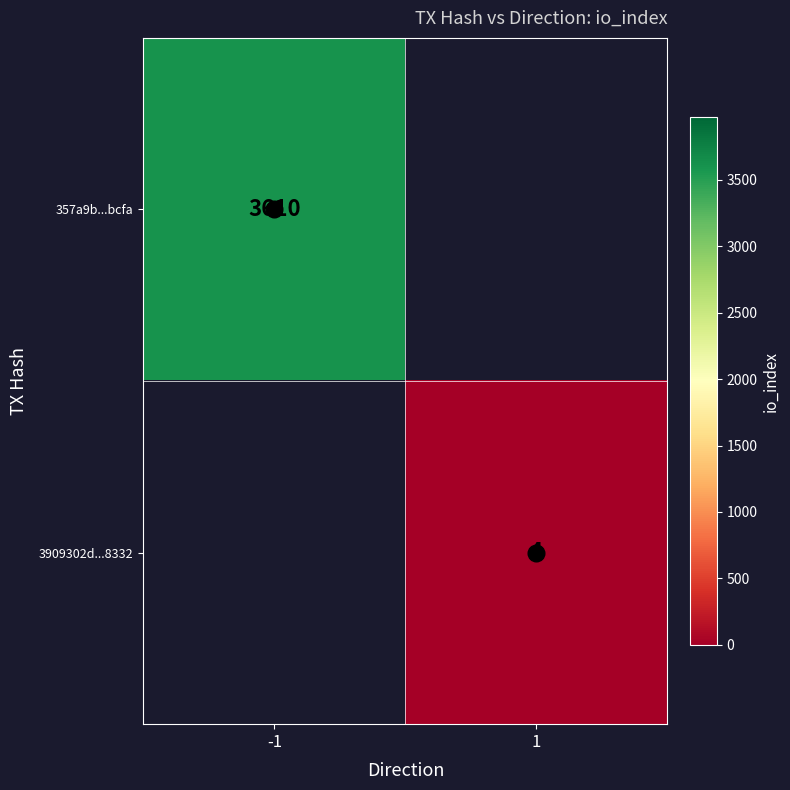

What is the difference between the highest and lowest values at -1?

3610